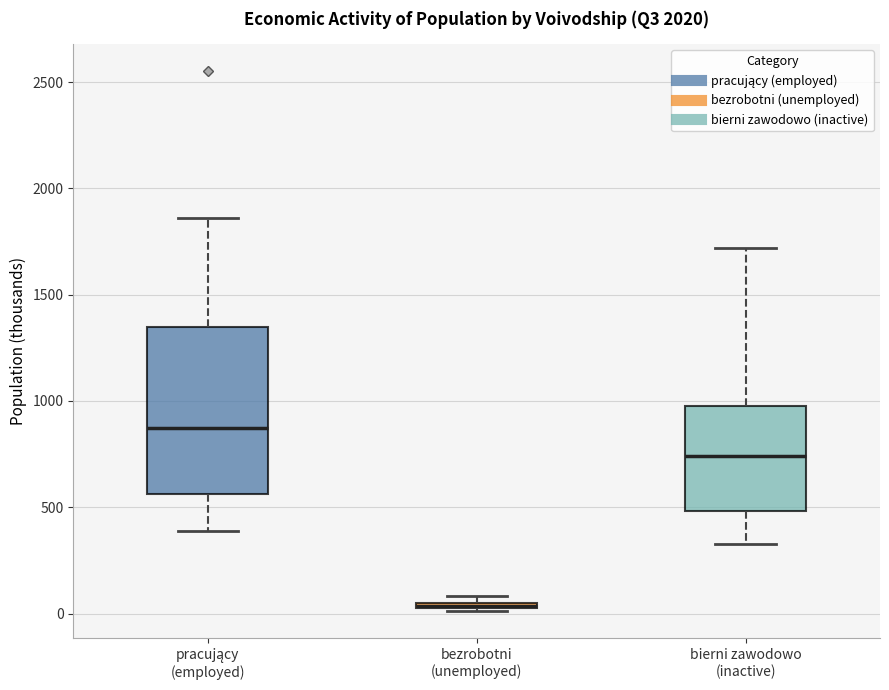

Which box has the highest median line?

pracujący (employed)